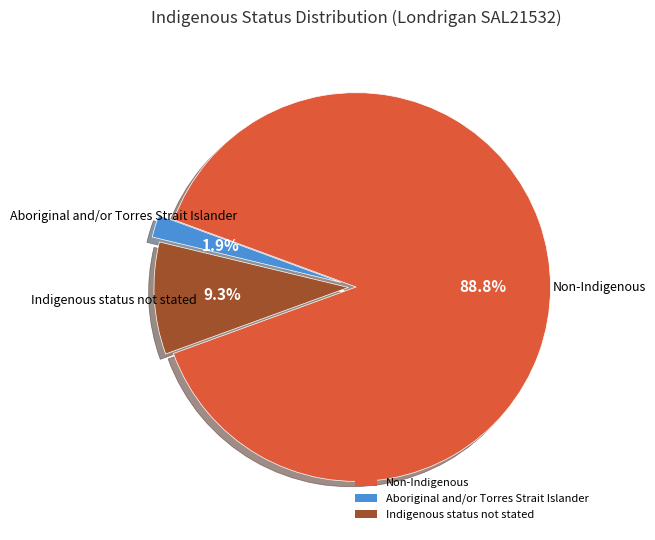

Which slice represents more than half of the pie?

Non-Indigenous